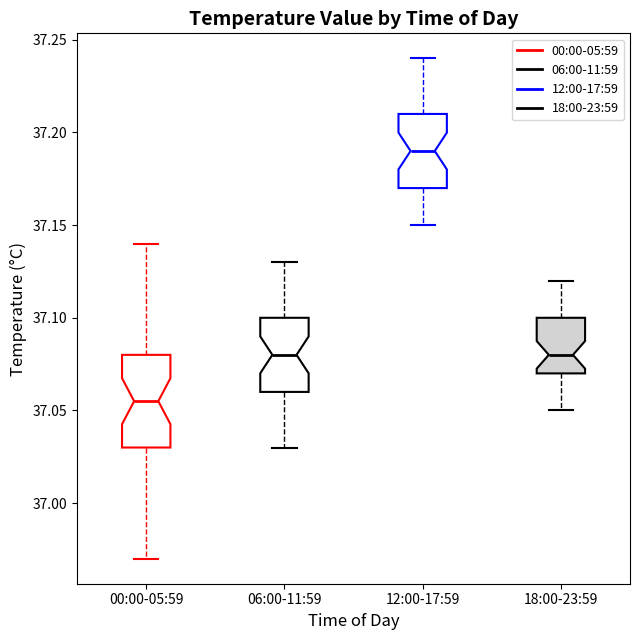

Reading left to right, read every box against the y-axis: the position of its median line, the range the box covers, and the ends of its whiskers. The values are not printed on the chart, so give them approximately, as read against the axis.

00:00-05:59: median 37.055, box 37.030 to 37.080, whiskers 36.970 to 37.140
06:00-11:59: median 37.080, box 37.060 to 37.100, whiskers 37.030 to 37.130
12:00-17:59: median 37.190, box 37.170 to 37.210, whiskers 37.150 to 37.240
18:00-23:59: median 37.080, box 37.070 to 37.100, whiskers 37.050 to 37.120